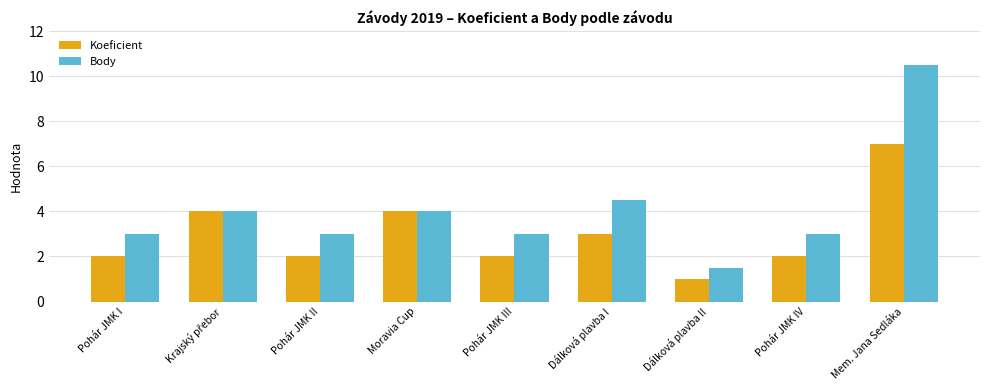

Rank the series by their maximum value, from lowest to highest.

Koeficient, Body